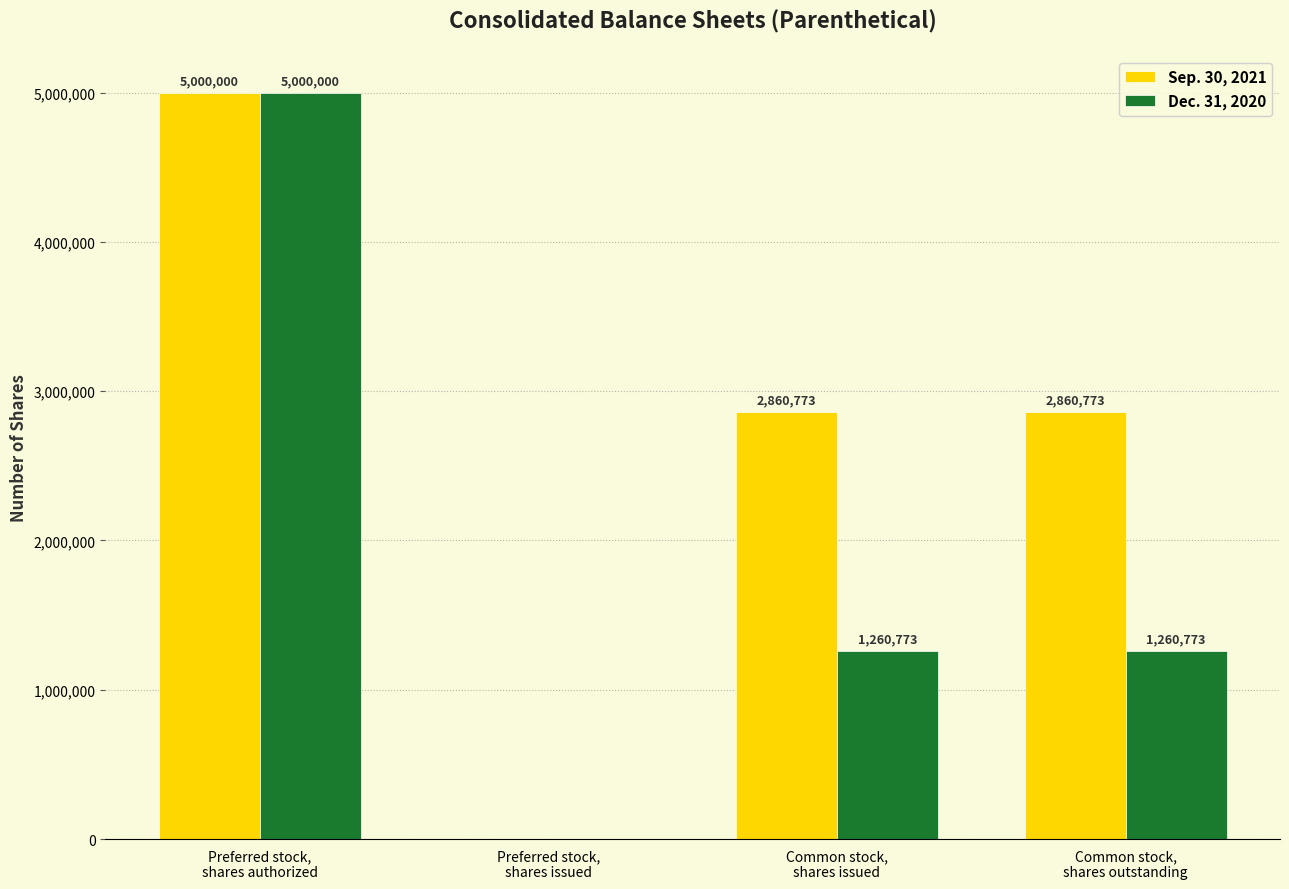

What is the greatest value displayed?

5000000